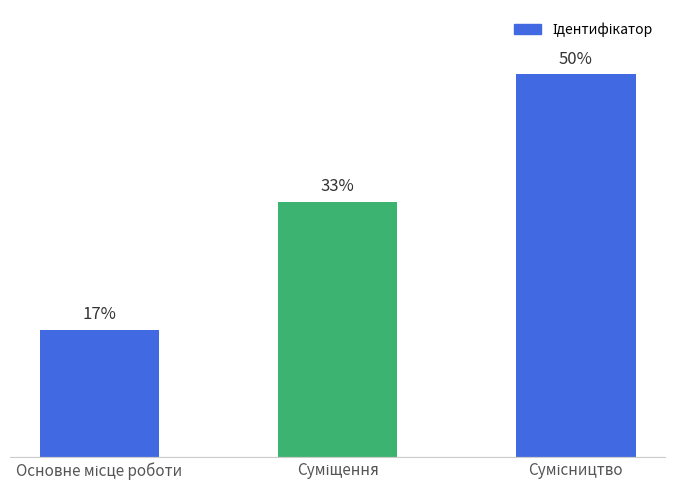

What is the sum of the values at Сумісництво and Суміщення?

5